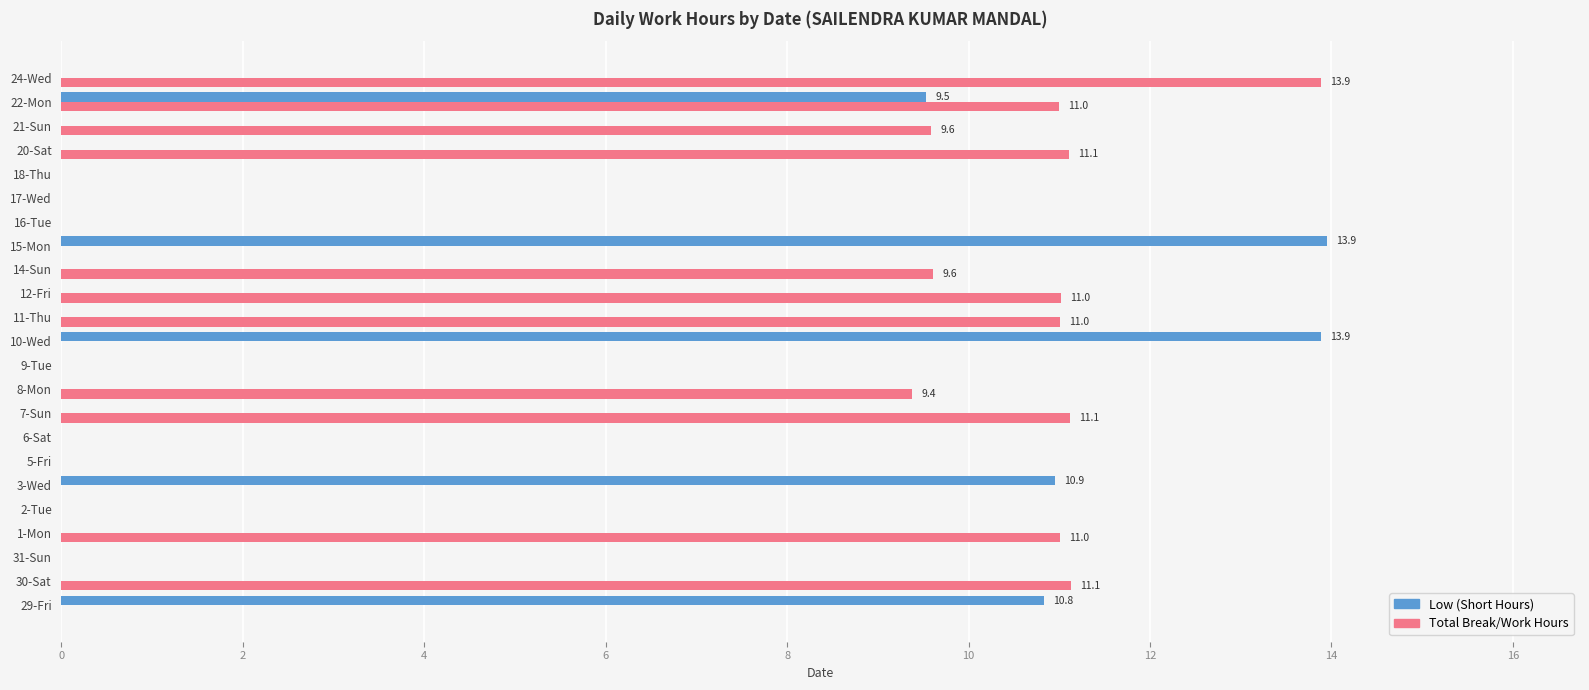

What is the maximum value for Total Break/Work Hours?

13.9